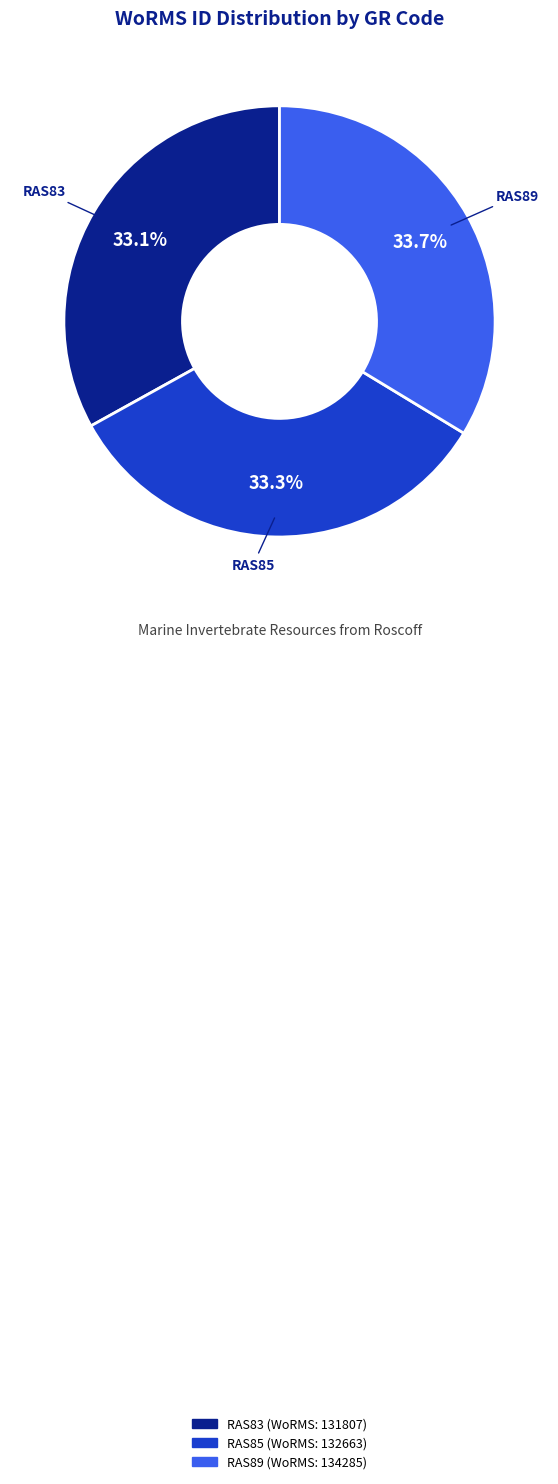

True or false: RAS89 accounts for 34% of the total.

True